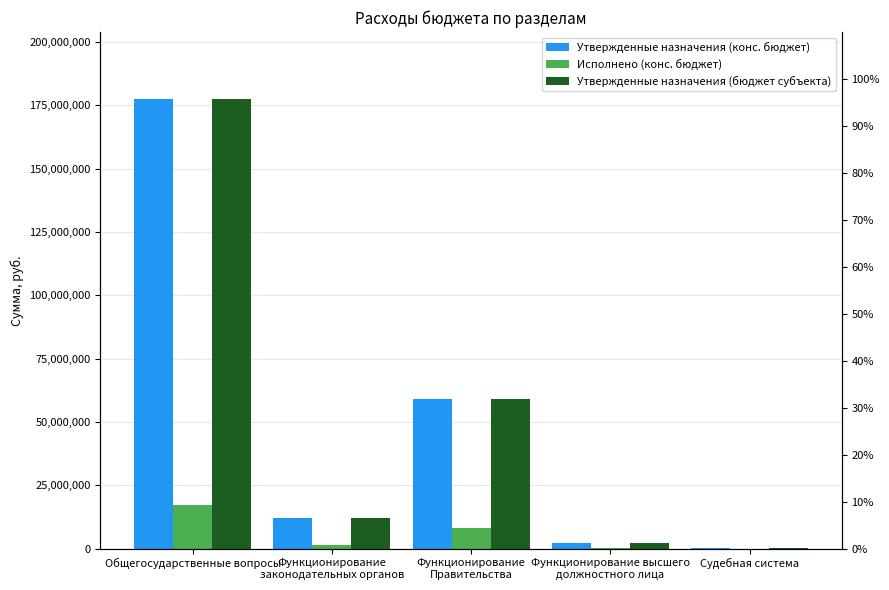

How many data points does each series have?

5